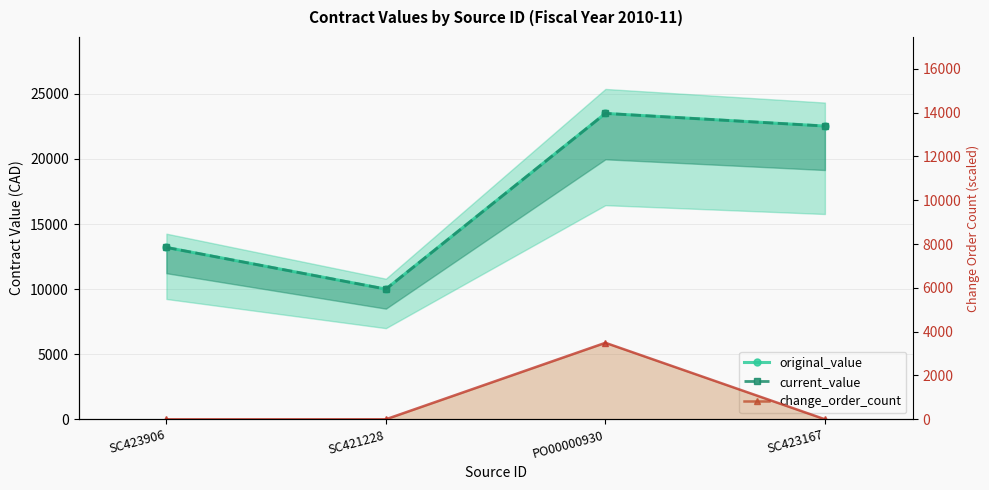

Reading right to left, what are all the values shown in this chart?

original_value: 22530.0	23500.0	10000.0	13203.1
current_value: 22530.0	23500.0	10000.0	13203.1
change_order_count: 0.0	3490.1	0.0	0.0